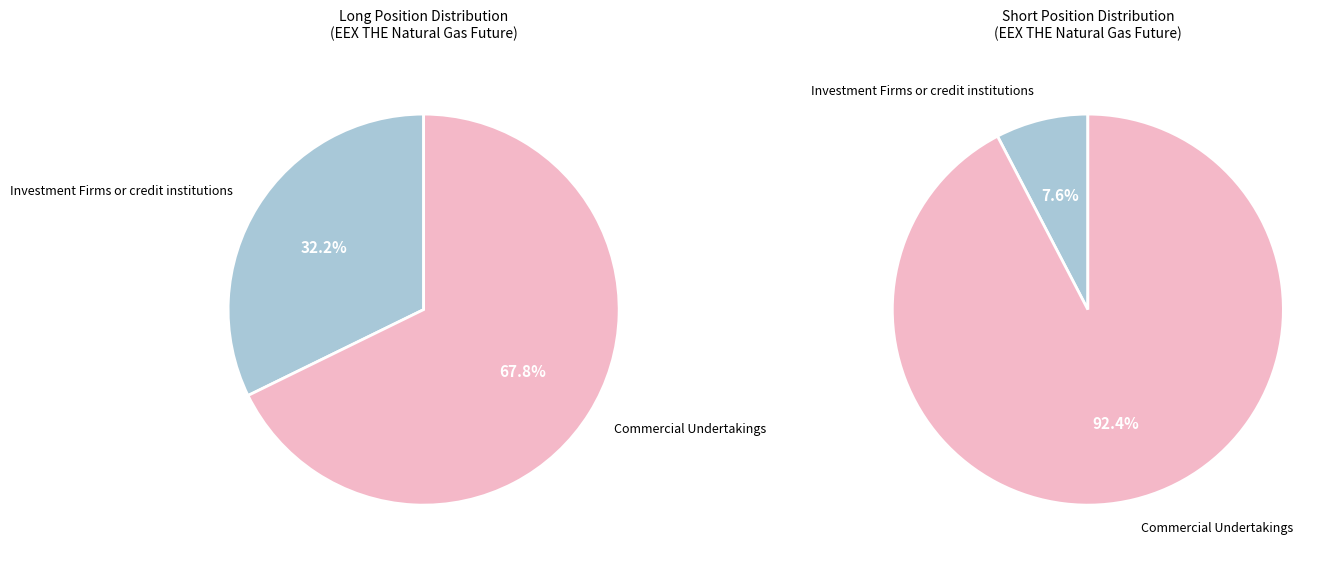

Rank the series at Investment Firms or credit institutions from highest to lowest value.

Long, Short